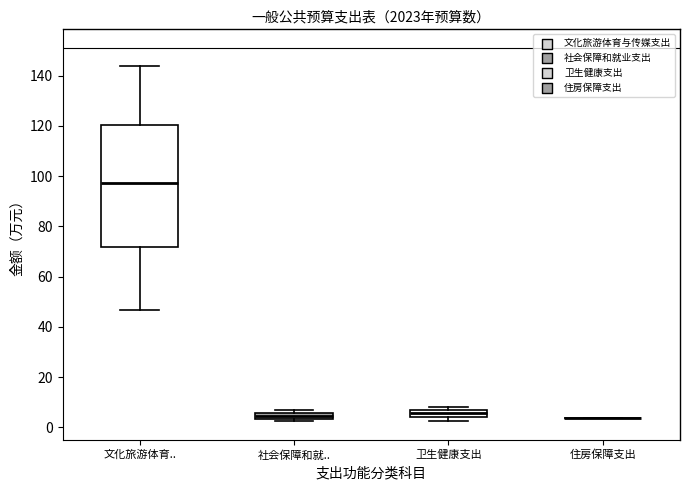

Comparing the boxes themselves (not the whiskers), which one is the tallest?

文化旅游体育..